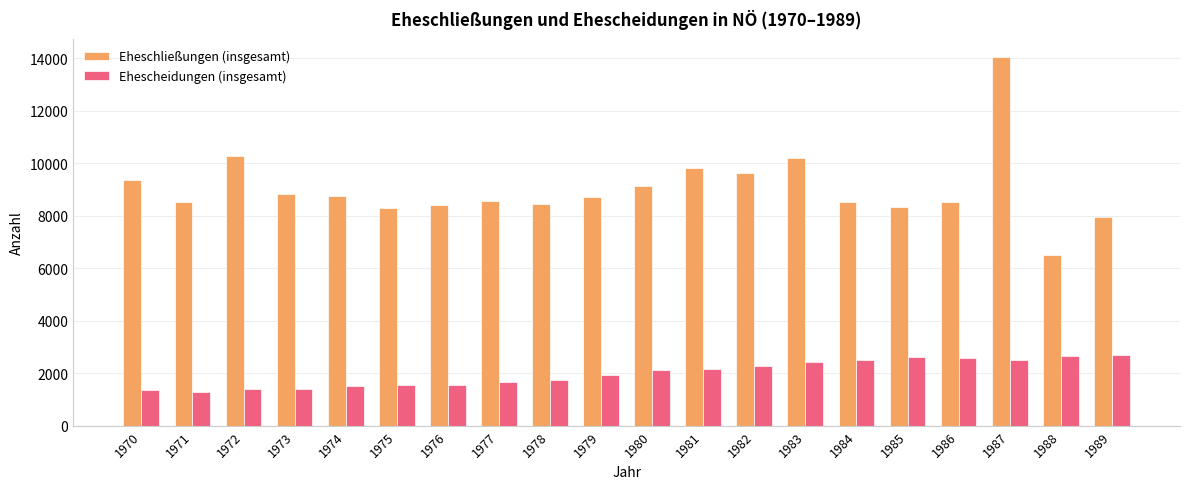

What is the smallest value displayed?

1266